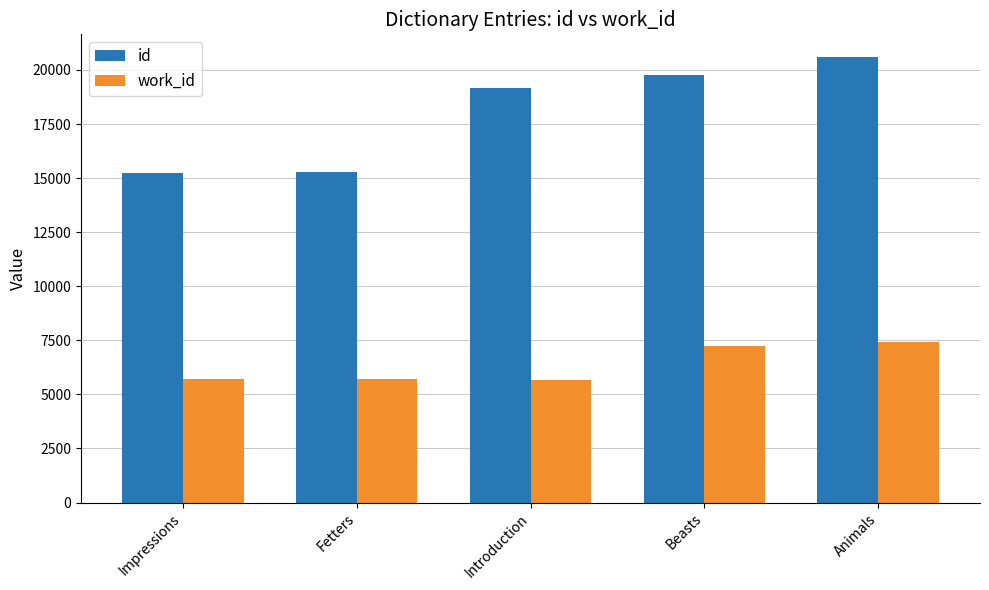

What is the label of the 5th bar from the left?

Animals